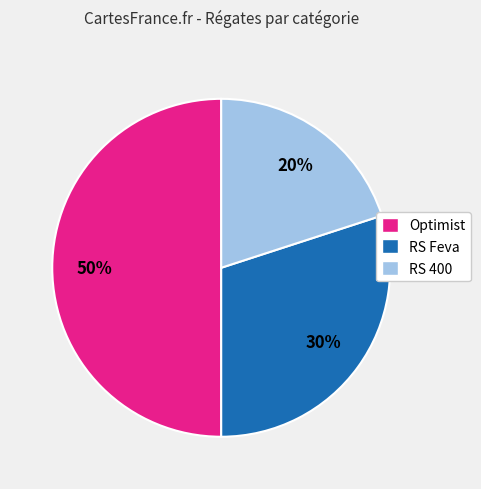

Rank the categories by value from highest to lowest.

Optimist, RS Feva, RS 400